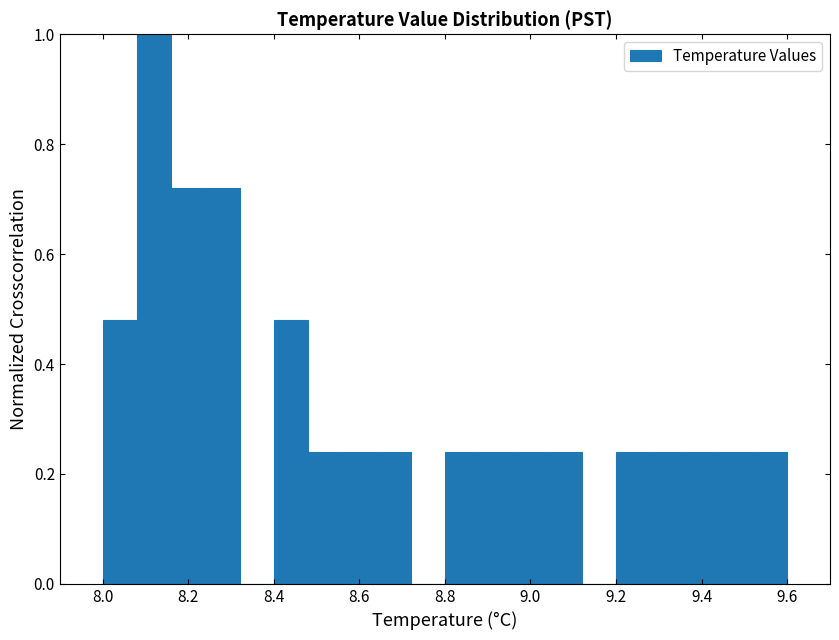

Over which range of the x-axis is the bar tallest?

8.08 to 8.16